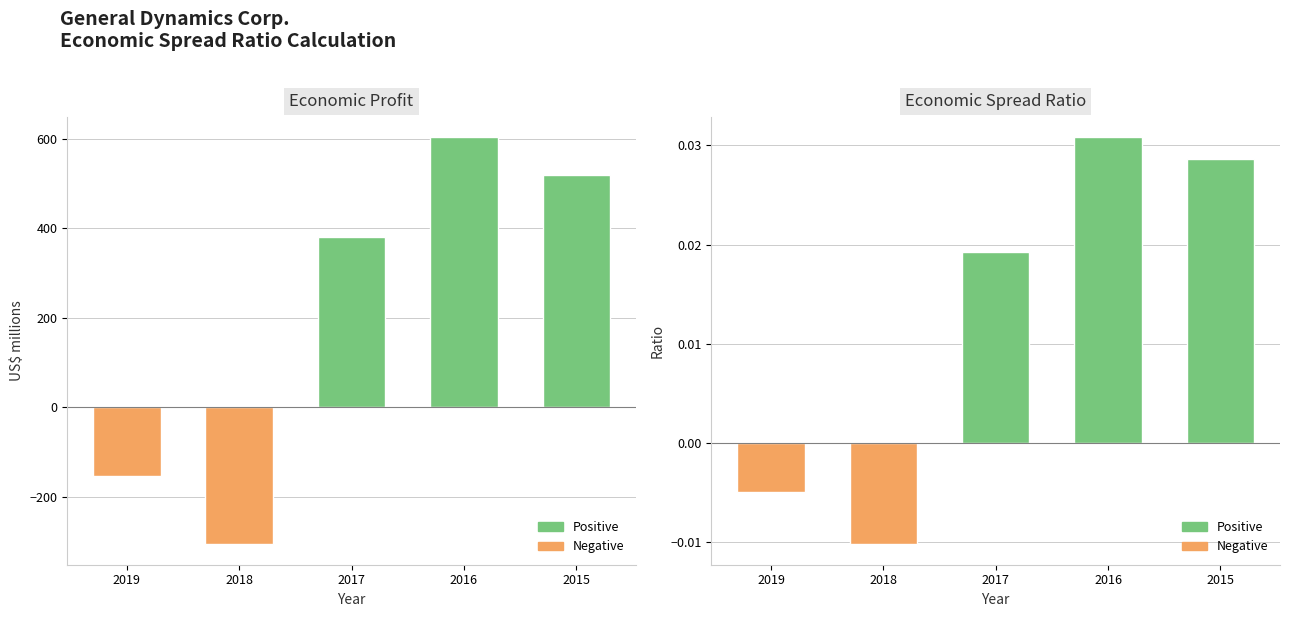

At which label does Economic profit first exceed 381?

2016